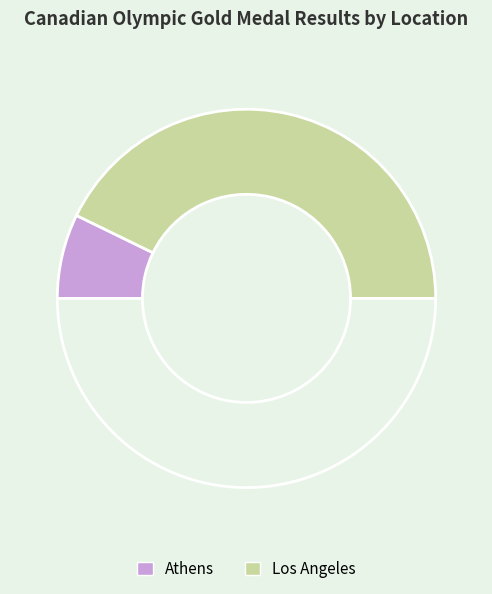

How many slices are in this pie chart?

3